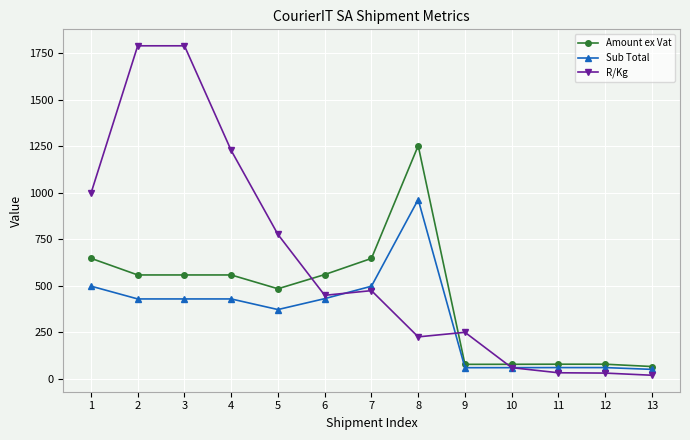

How many series are shown in this chart?

3